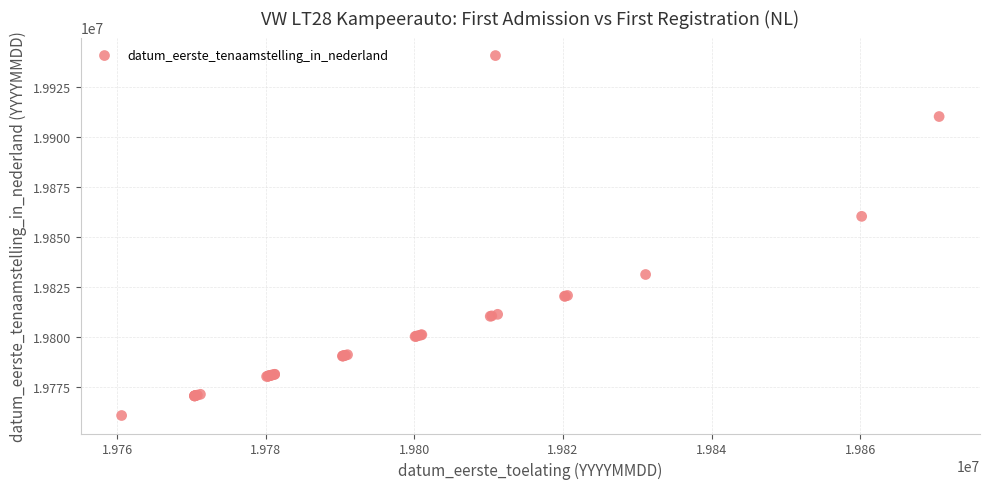

What Y value in the scatter plot is closest to 19850611?

19860206